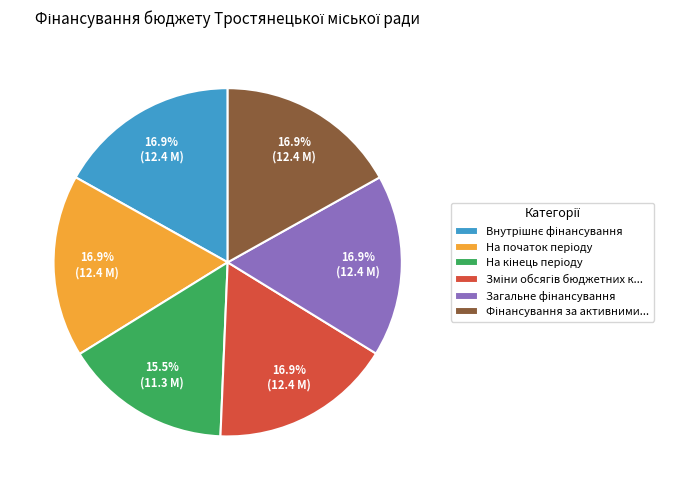

Does any single category account for the majority?

No